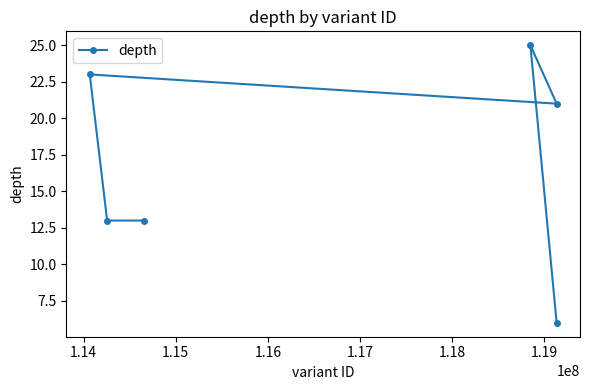

Is this an area chart (filled region under the line)?

No